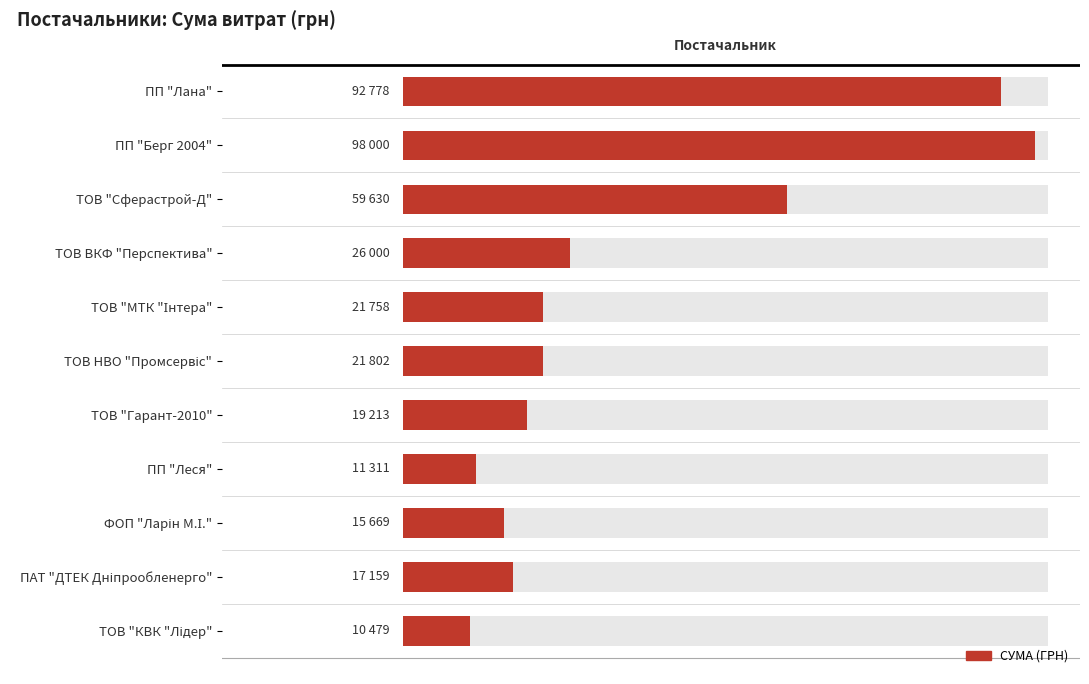

What is the value of the 2nd bar from the left?

98000.0